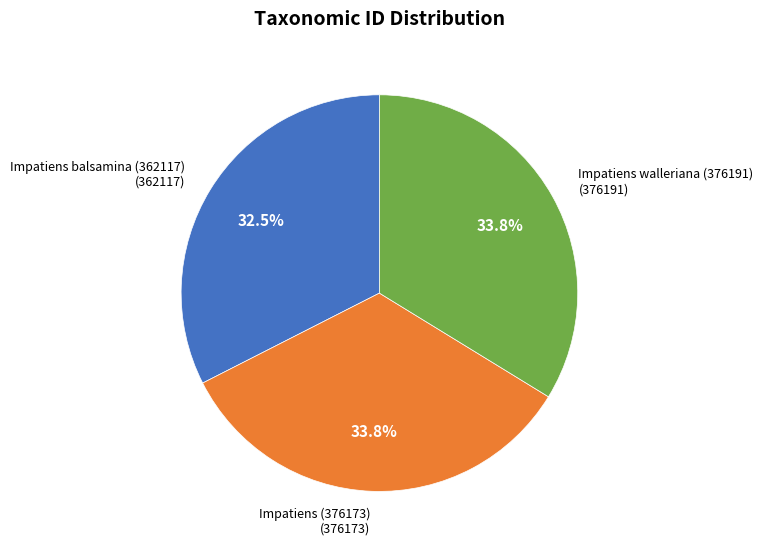

What is the ratio of the value at Impatiens (376173) to the value at Impatiens walleriana (376191)?

1.0